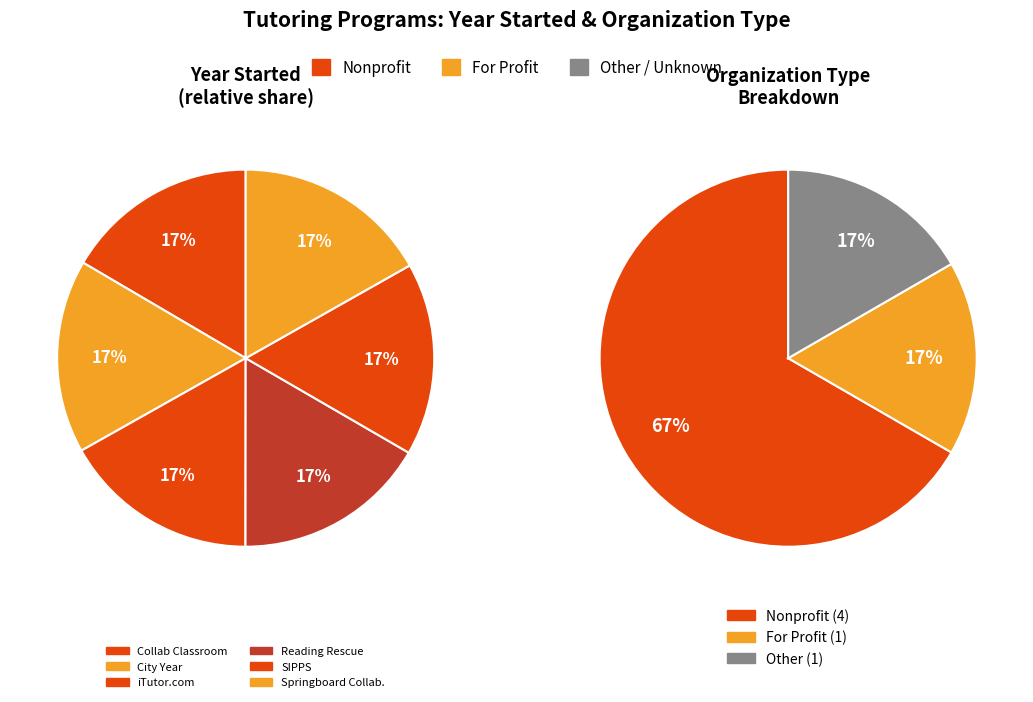

What percentage do SIPPS and City Year together represent?

33.2%